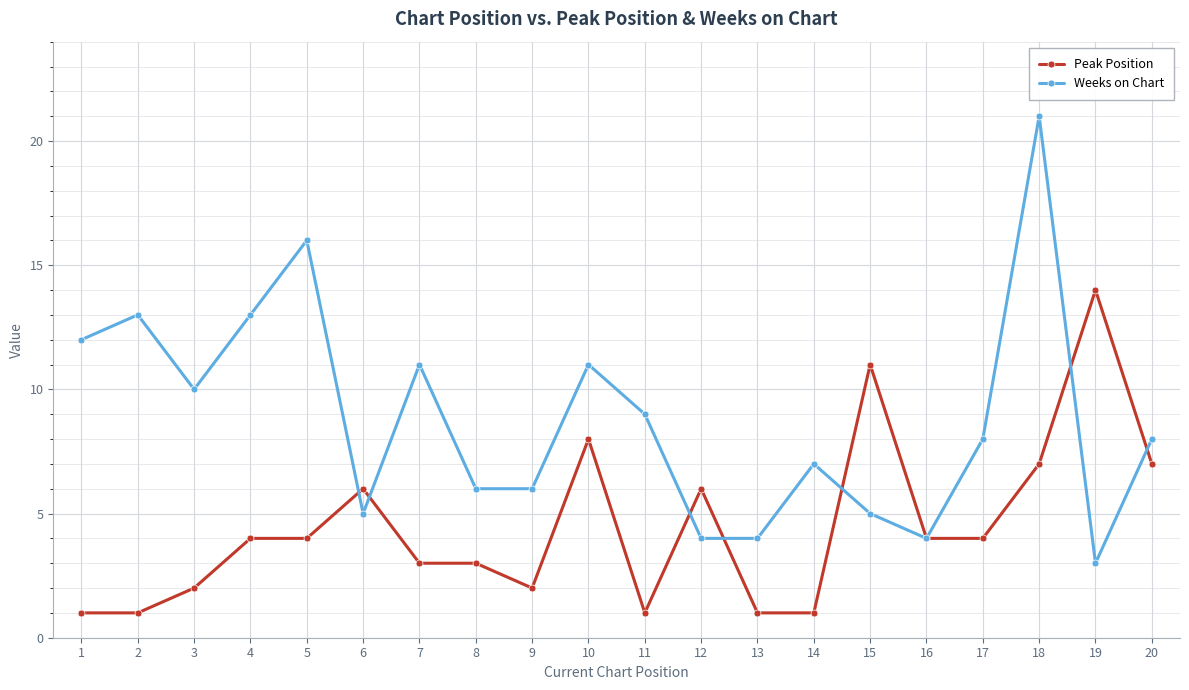

What is the sum of all Peak Position values?

90